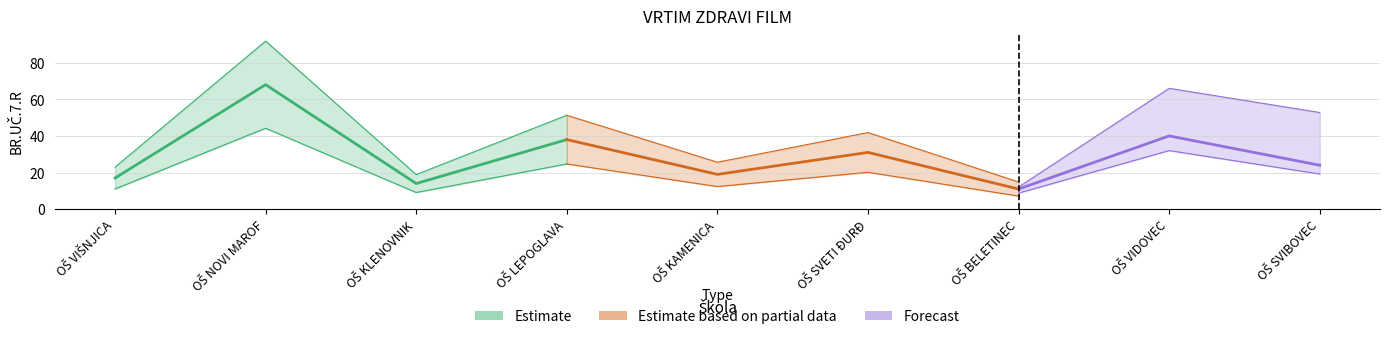

How many data points are less than 24?

4